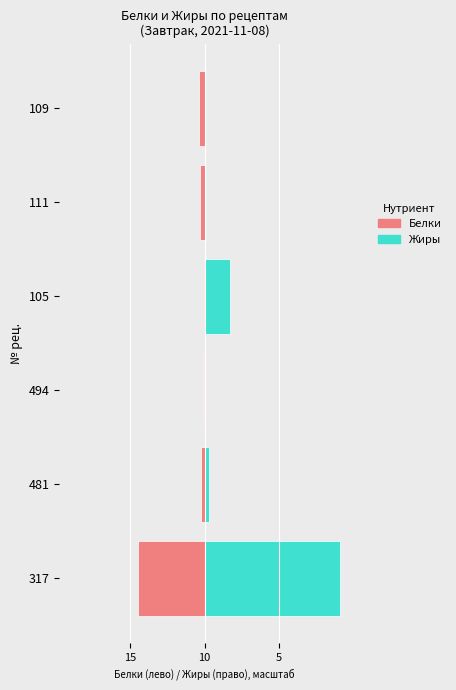

Which series has the widest spread of values?

Жиры (г)